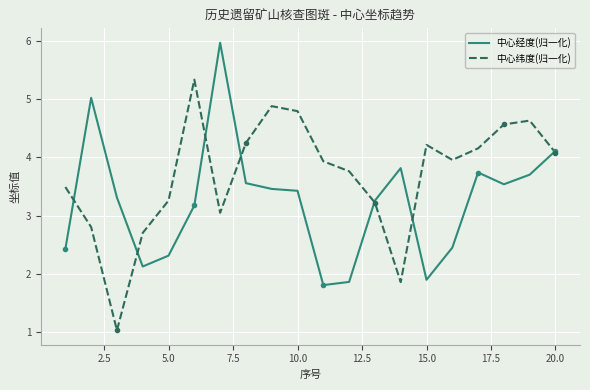

Which series has the largest total across all categories?

中心纬度(归一化)